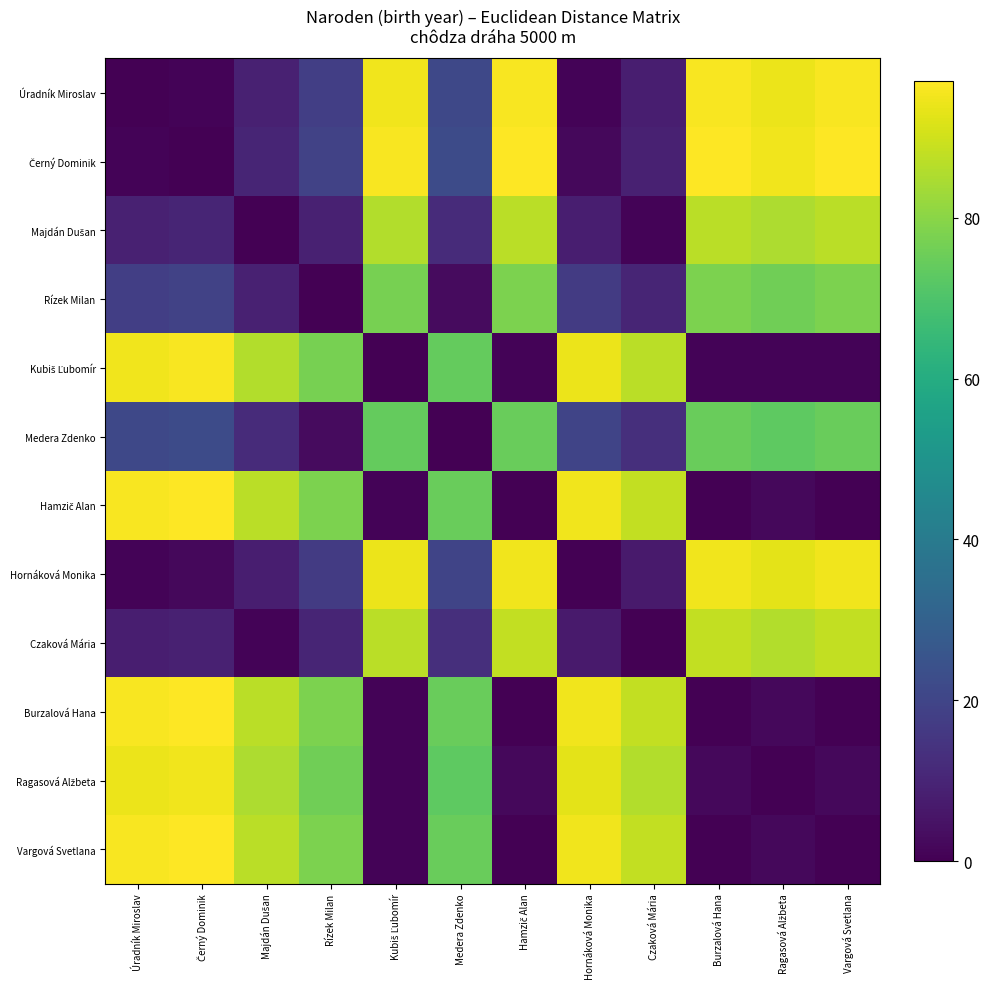

What is the total value across all series at Hornáková Monika?

527